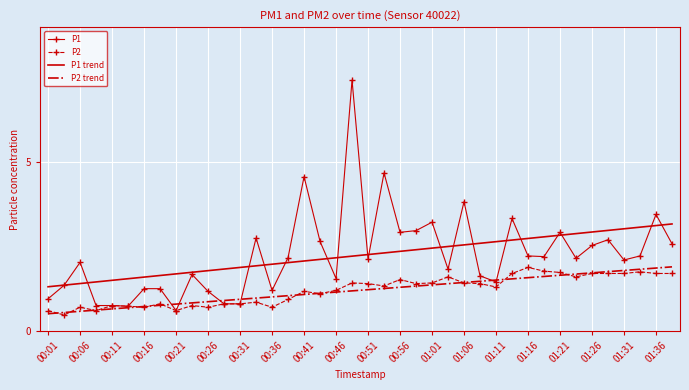

What is the maximum value for P2 trend?

1.9